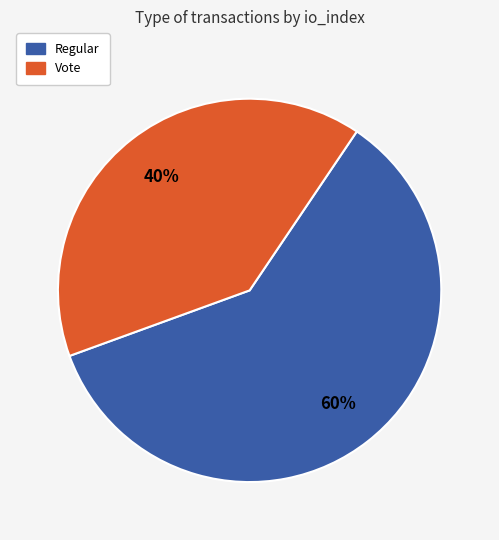

How many segments does this pie chart have?

2